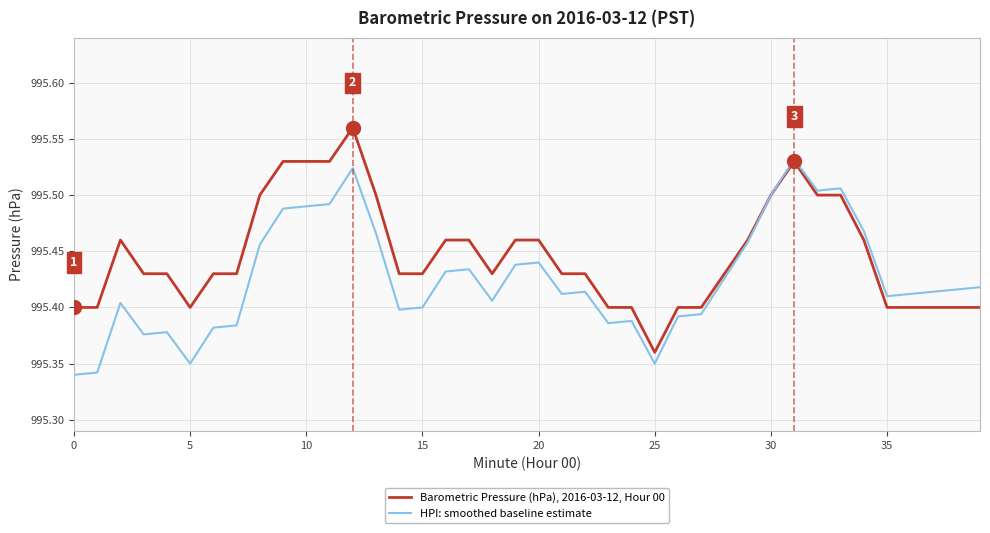

What is the sum of all HPI: smoothed baseline estimate values?

39817.0